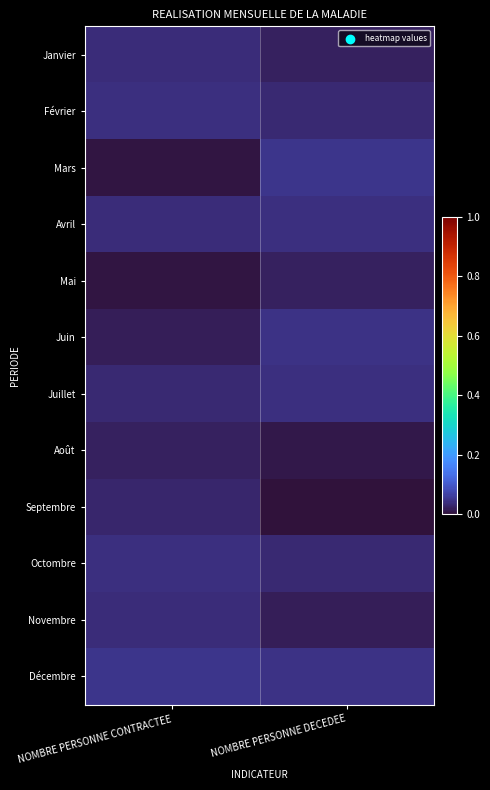

Which has a higher value, NOMBRE PERSONNE CONTRACTEE or NOMBRE PERSONNE DECEDEE?

NOMBRE PERSONNE CONTRACTEE